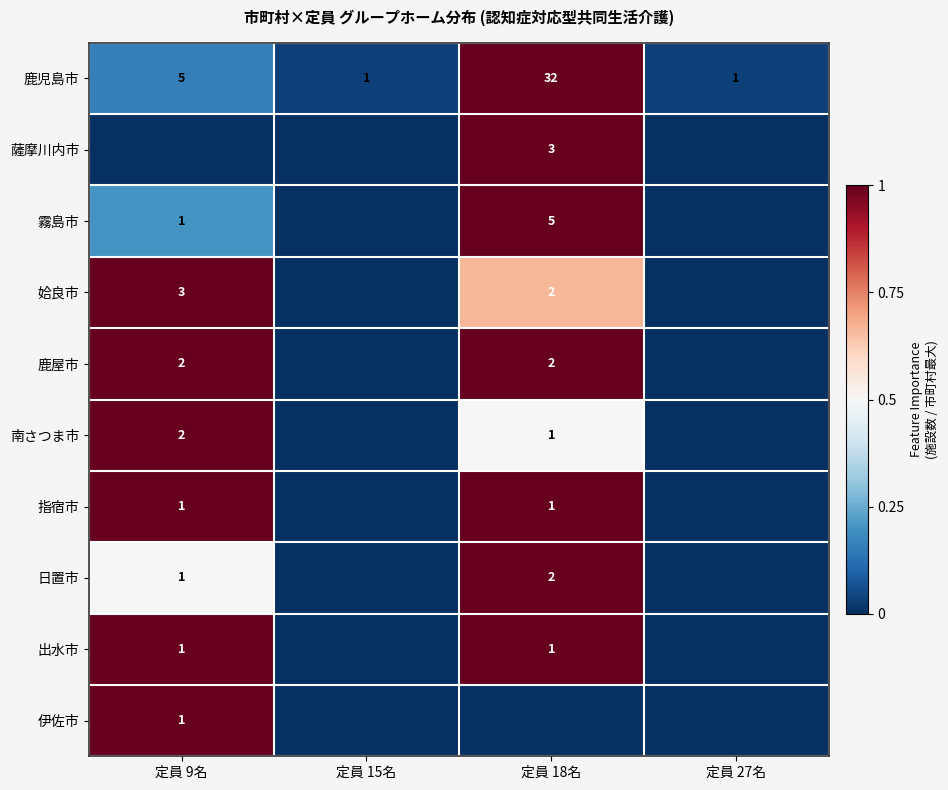

What is the sum of the 南さつま市 values at 定員 18名 and 定員 9名?

3